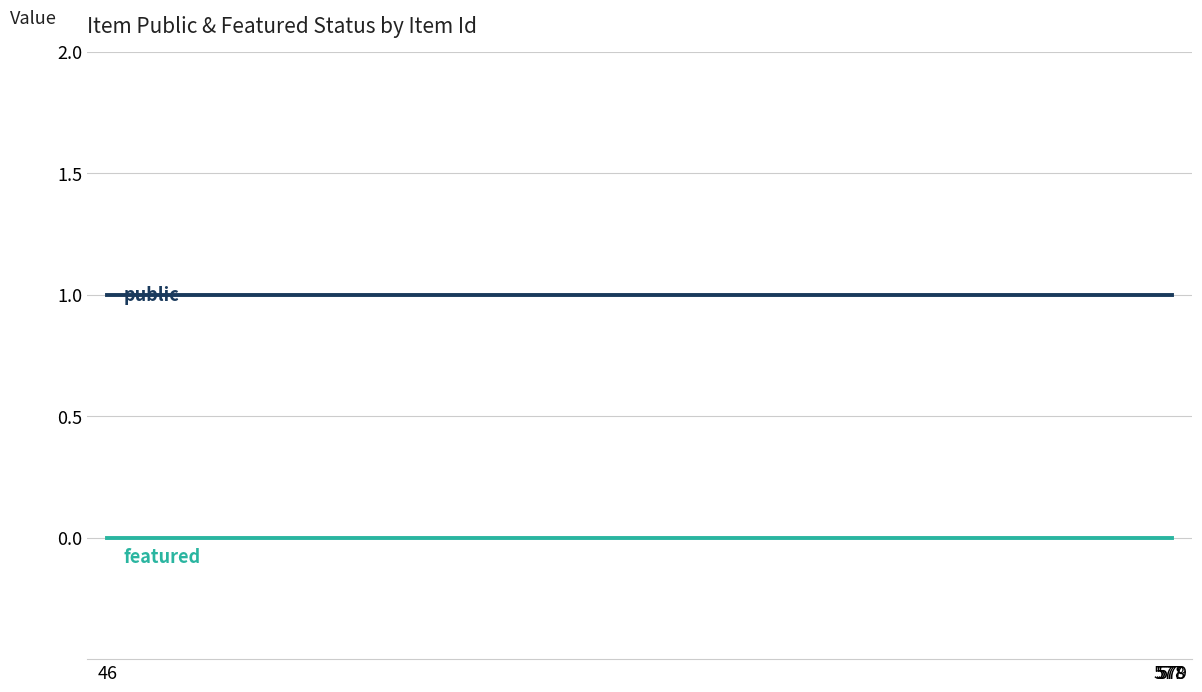

What are all the series names shown in the legend?

public, featured